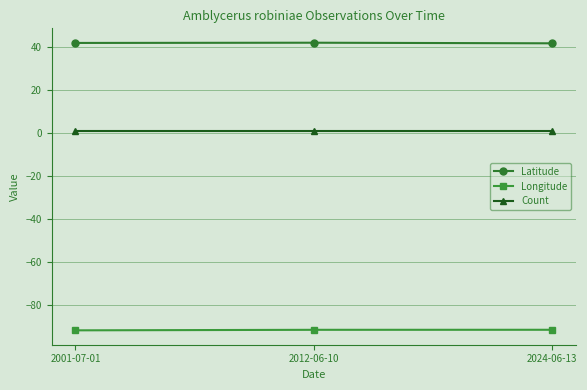

What is the label of the 3rd point from the left?

2024-06-13